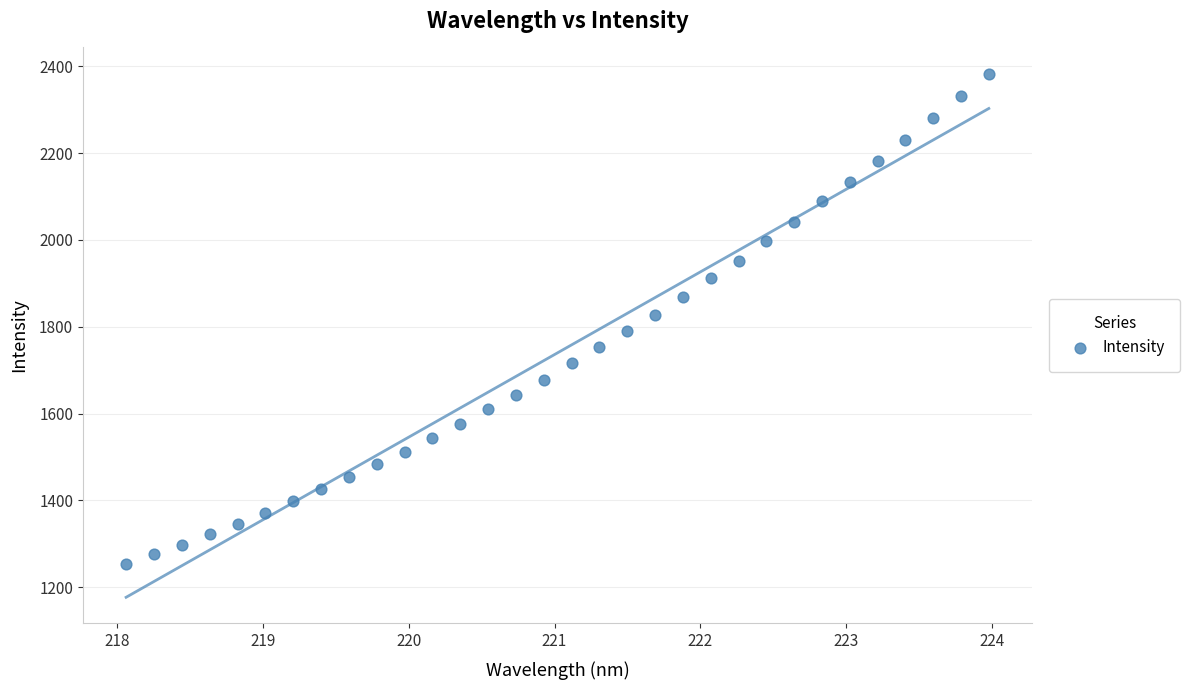

What is the range of X values (max minus min)?

5.9